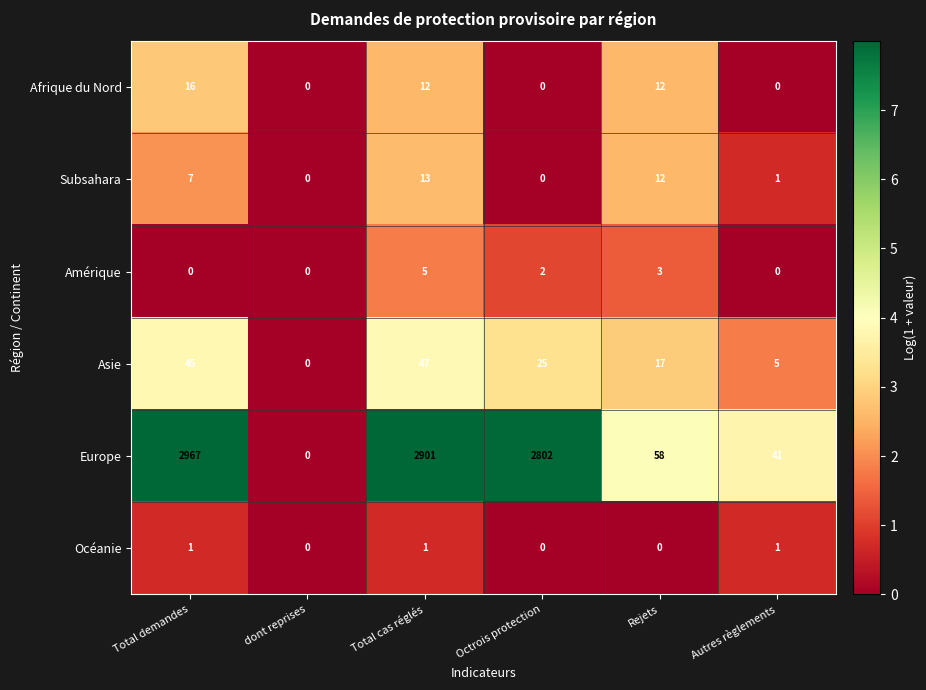

Which series has the largest range (max minus min)?

Europe